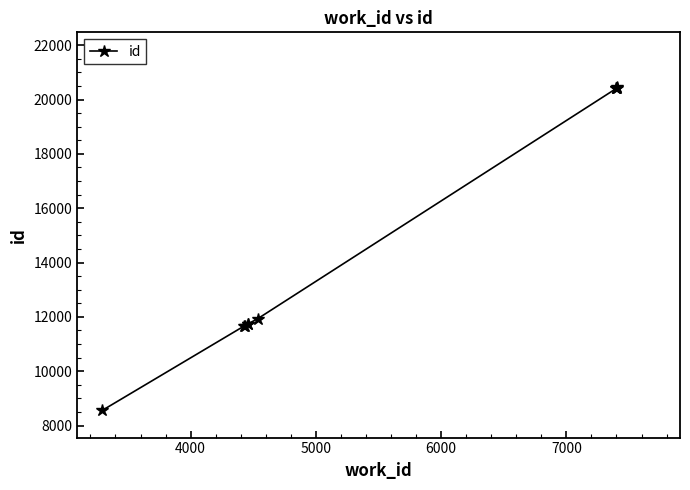

True or false: the data shows 6632 at 8000.

False